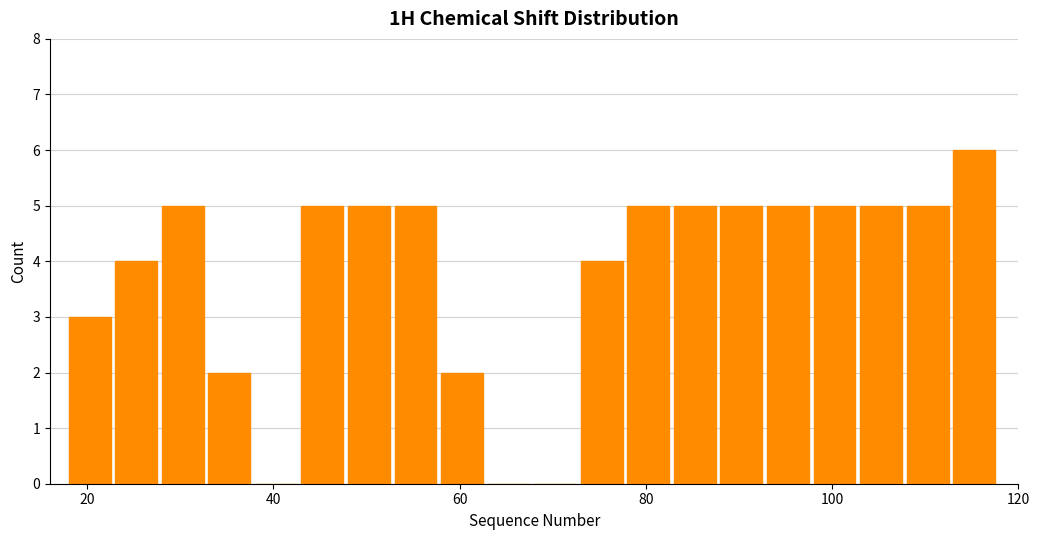

Around what value on the x-axis is the tallest bar? Give the approximate position of its centre, as read against the axis.

116